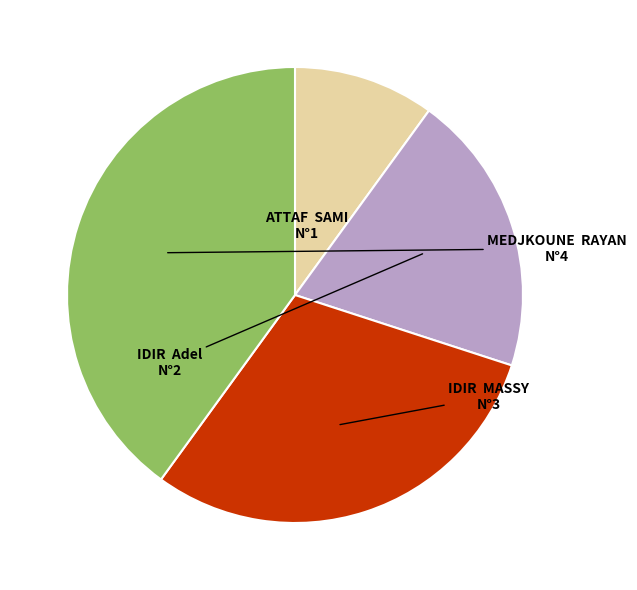

What is the ratio of the value at IDIR MASSY to the value at ATTAF SAMI?

3.0